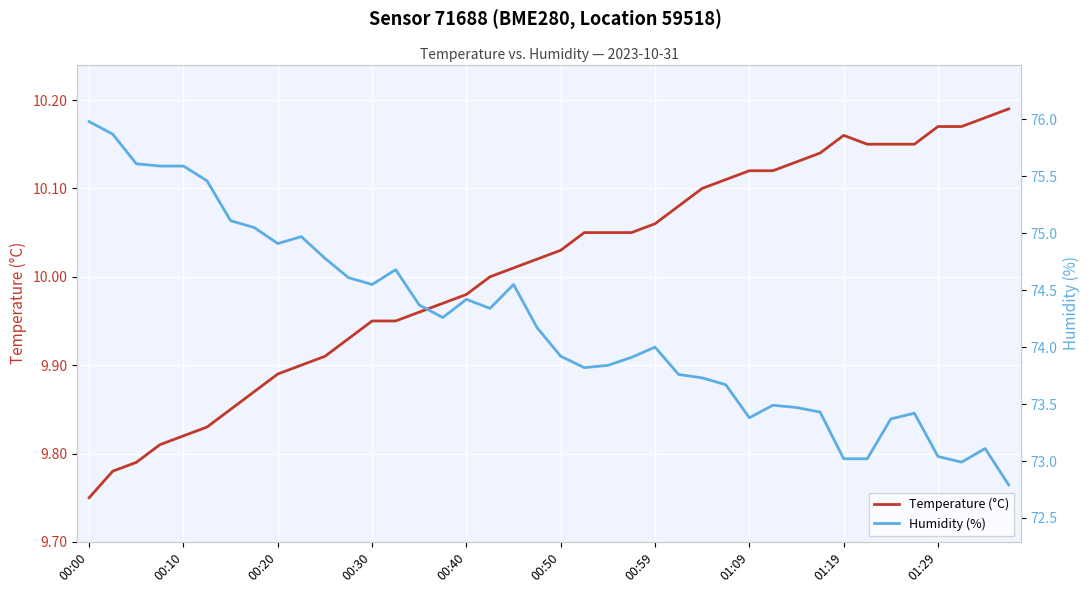

Is it true that Temperature (°C) equals 15.2 at 00:40?

False